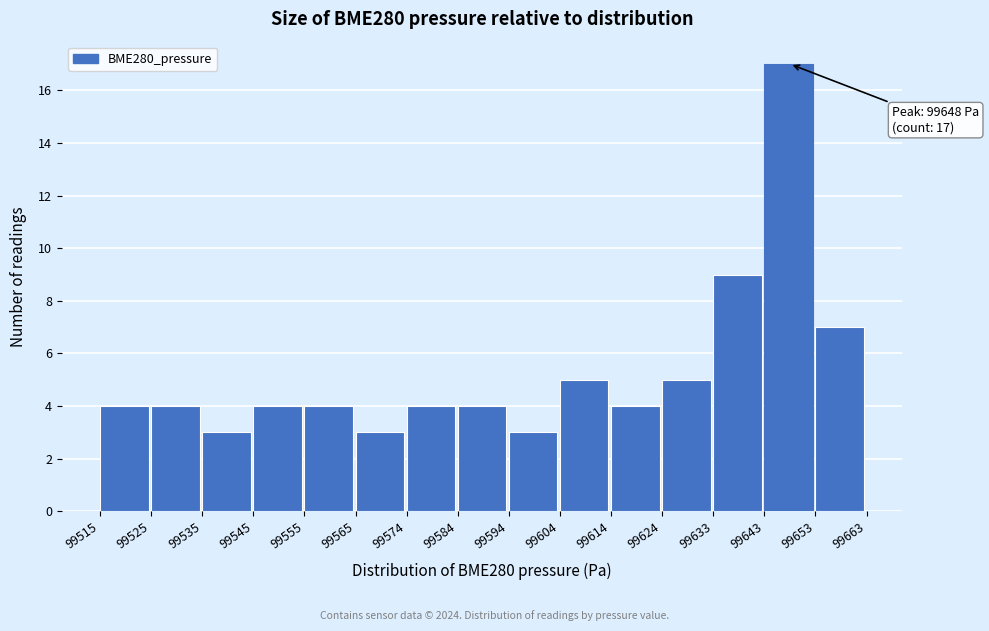

Over which range of the x-axis is the bar tallest?

99643 to 99653